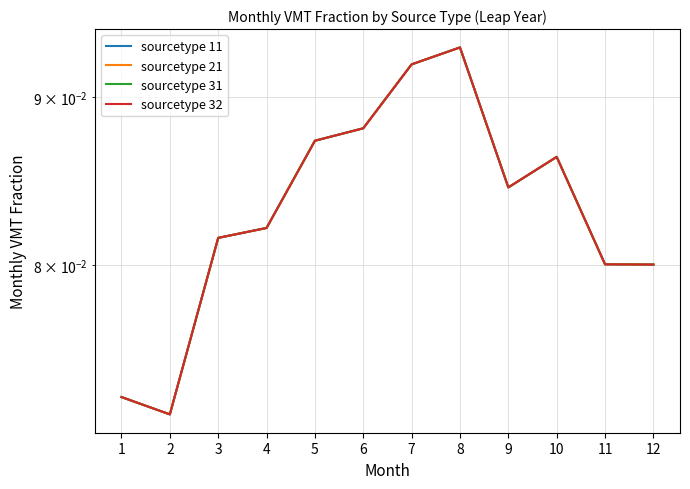

True or false: sourcetype 31 and sourcetype 32 cross at least once.

False